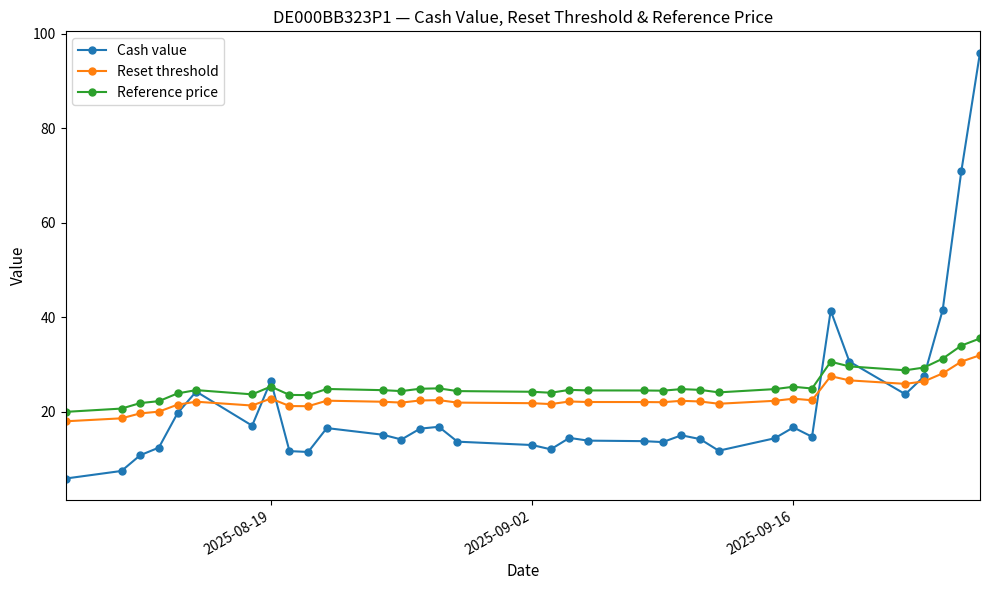

True or false: Reset threshold and Reference price intersect in this chart.

False